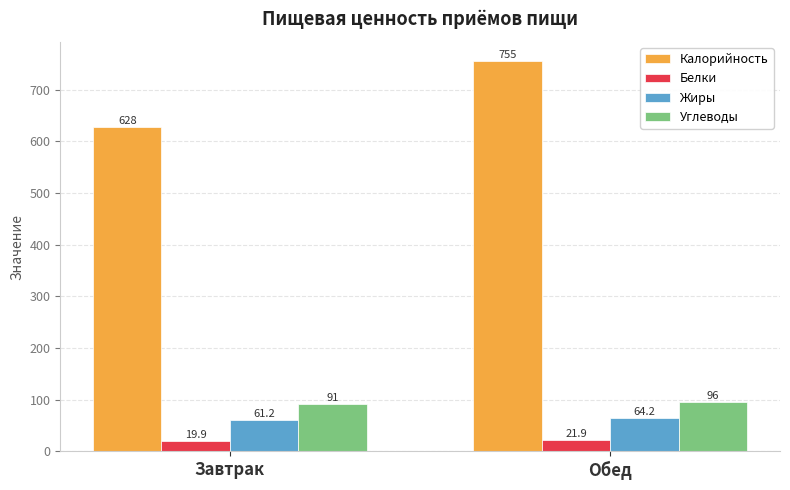

How many values in the Белки series are below 21?

1